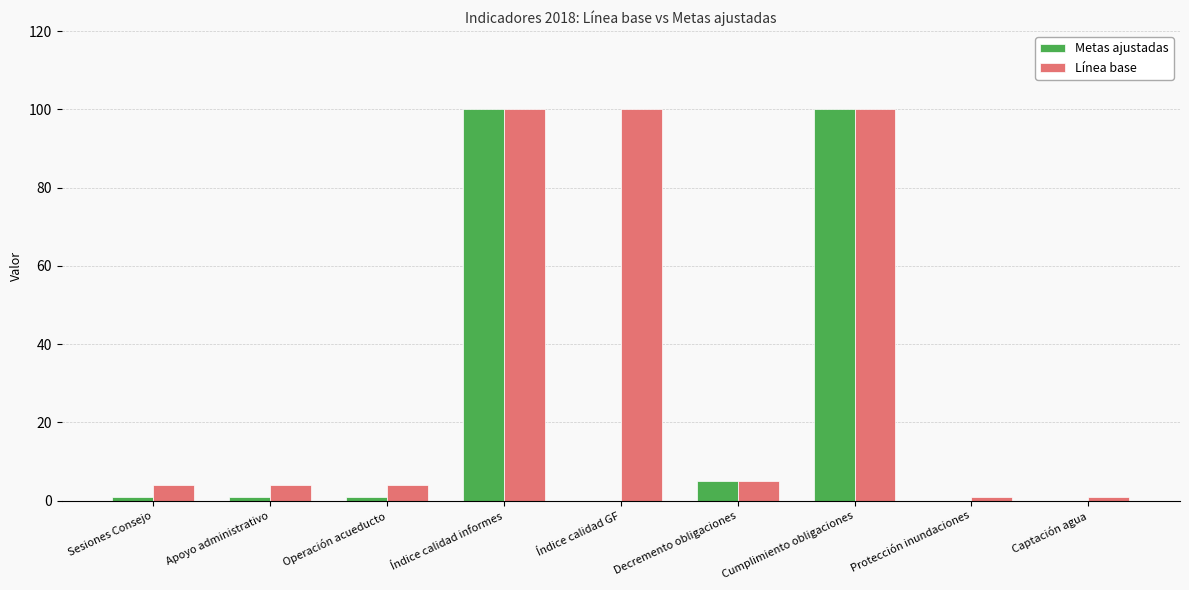

Reading right to left, extract all data points from this chart.

Metas ajustadas: 0	0	100	5	0	100	1	1	1
Línea base: 1	1	100	5	100	100	4	4	4